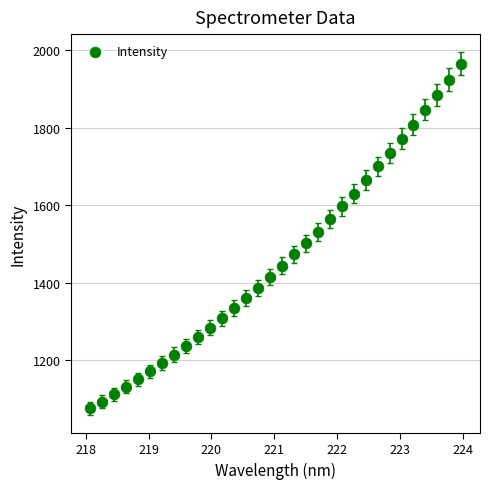

What is the range of X values (max minus min)?

5.9